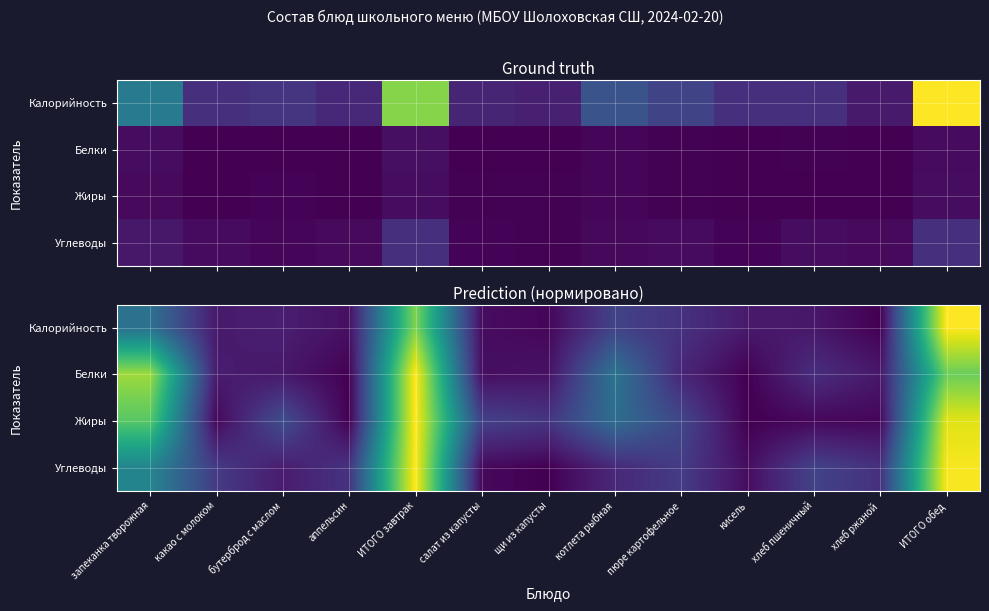

What is the maximum value for Белки?

1.0